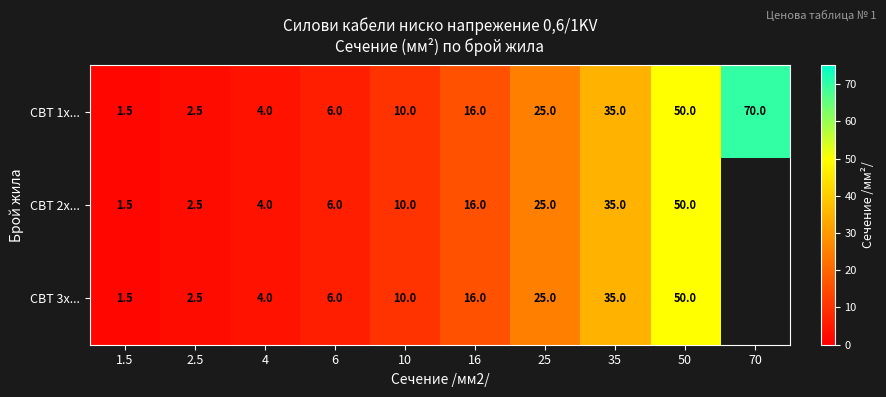

What is the maximum value shown in the chart?

70.0